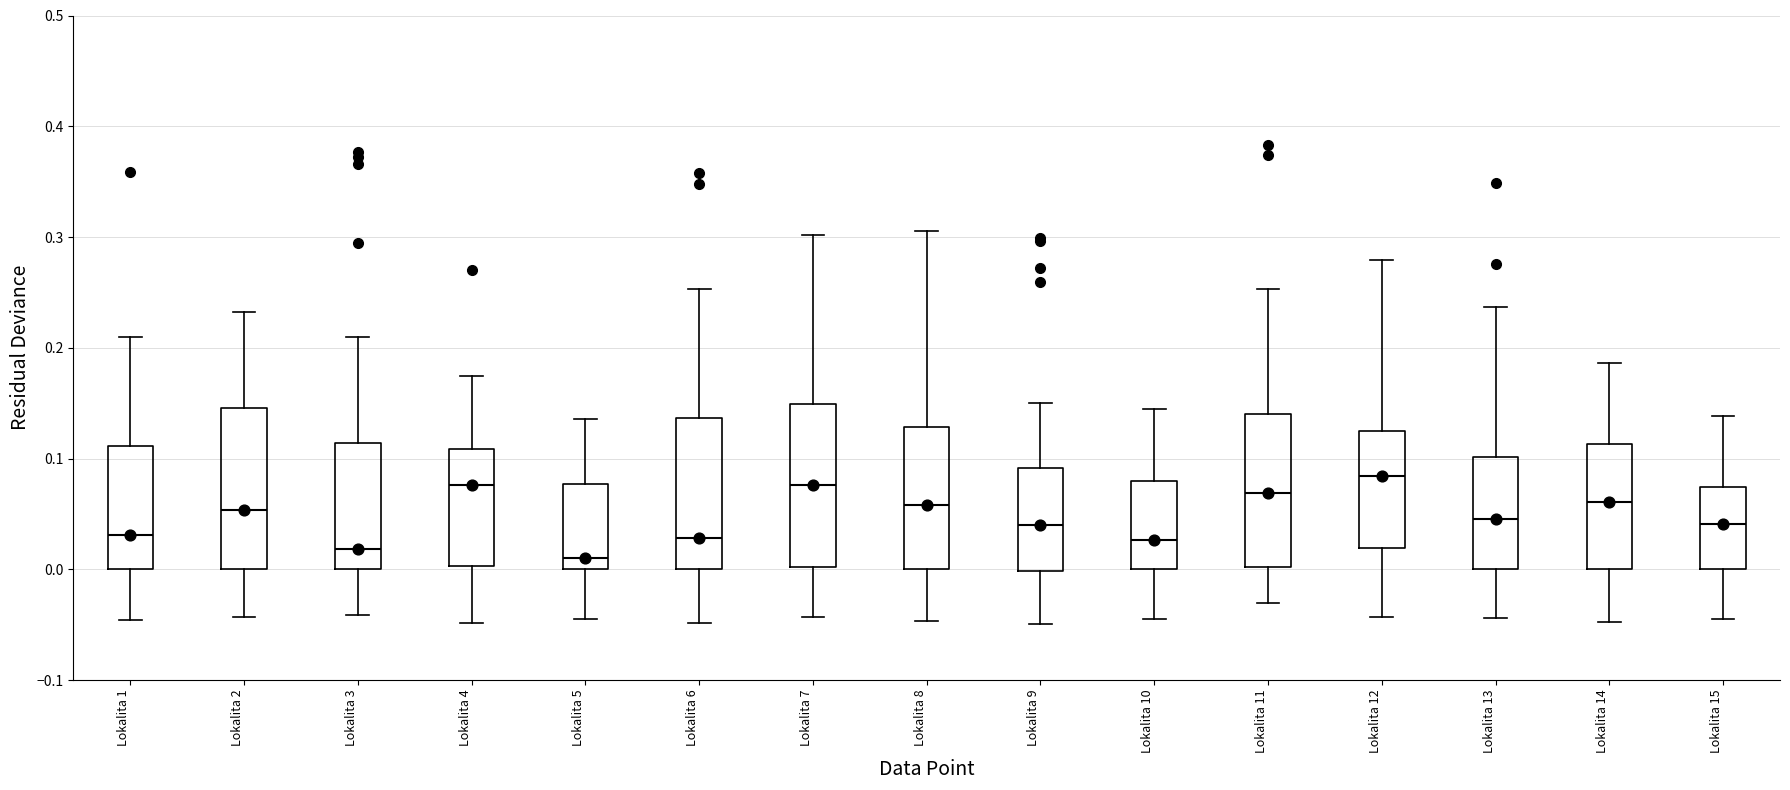

Reading left to right, read every box against the y-axis: the position of its median line, the range the box covers, and the ends of its whiskers. The values are not printed on the chart, so give them approximately, as read against the axis.

Lokalita 1: median 0.03, box 0.00 to 0.11, whiskers -0.05 to 0.21
Lokalita 2: median 0.05, box 0.00 to 0.15, whiskers -0.04 to 0.23
Lokalita 3: median 0.02, box 0.00 to 0.11, whiskers -0.04 to 0.21
Lokalita 4: median 0.08, box 0.00 to 0.11, whiskers -0.05 to 0.17
Lokalita 5: median 0.01, box 0.00 to 0.08, whiskers -0.04 to 0.14
Lokalita 6: median 0.03, box 0.00 to 0.14, whiskers -0.05 to 0.25
Lokalita 7: median 0.08, box 0.00 to 0.15, whiskers -0.04 to 0.30
Lokalita 8: median 0.06, box 0.00 to 0.13, whiskers -0.05 to 0.31
Lokalita 9: median 0.04, box 0.00 to 0.09, whiskers -0.05 to 0.15
Lokalita 10: median 0.03, box 0.00 to 0.08, whiskers -0.05 to 0.14
Lokalita 11: median 0.07, box 0.00 to 0.14, whiskers -0.03 to 0.25
Lokalita 12: median 0.08, box 0.02 to 0.12, whiskers -0.04 to 0.28
Lokalita 13: median 0.05, box 0.00 to 0.10, whiskers -0.04 to 0.24
Lokalita 14: median 0.06, box 0.00 to 0.11, whiskers -0.05 to 0.19
Lokalita 15: median 0.04, box 0.00 to 0.07, whiskers -0.04 to 0.14